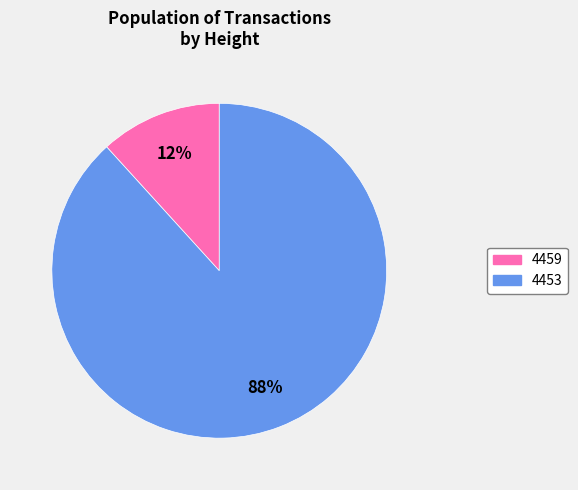

Between 4453 and 4459, which is larger?

4453